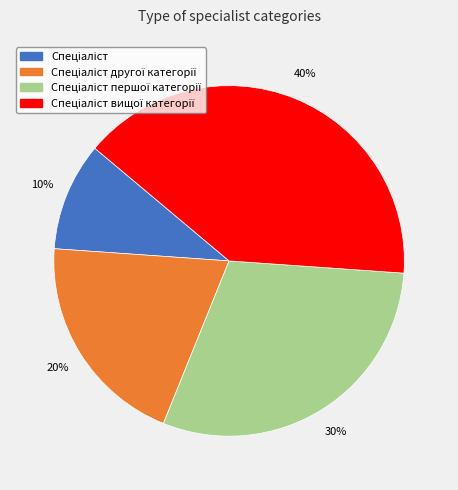

Is there any slice that represents more than half of the pie?

No